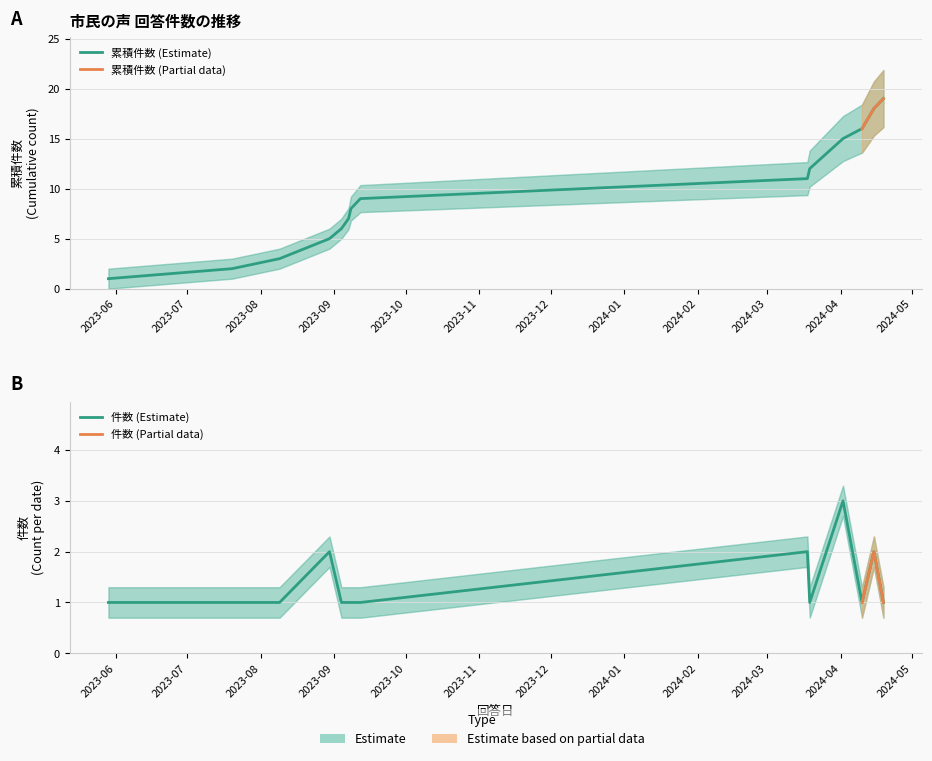

Is this an area chart (filled region under the line)?

No